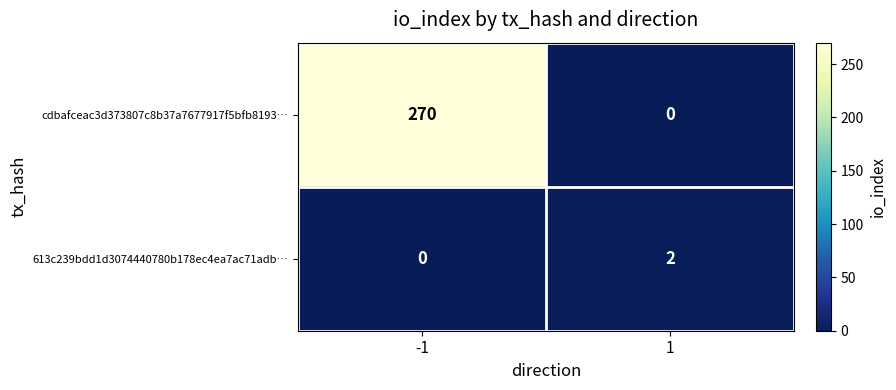

Rank the series by their average value, from lowest to highest.

613c239bdd1d3074440780b178ec4ea7ac71adb…, cdbafceac3d373807c8b37a7677917f5bfb8193…